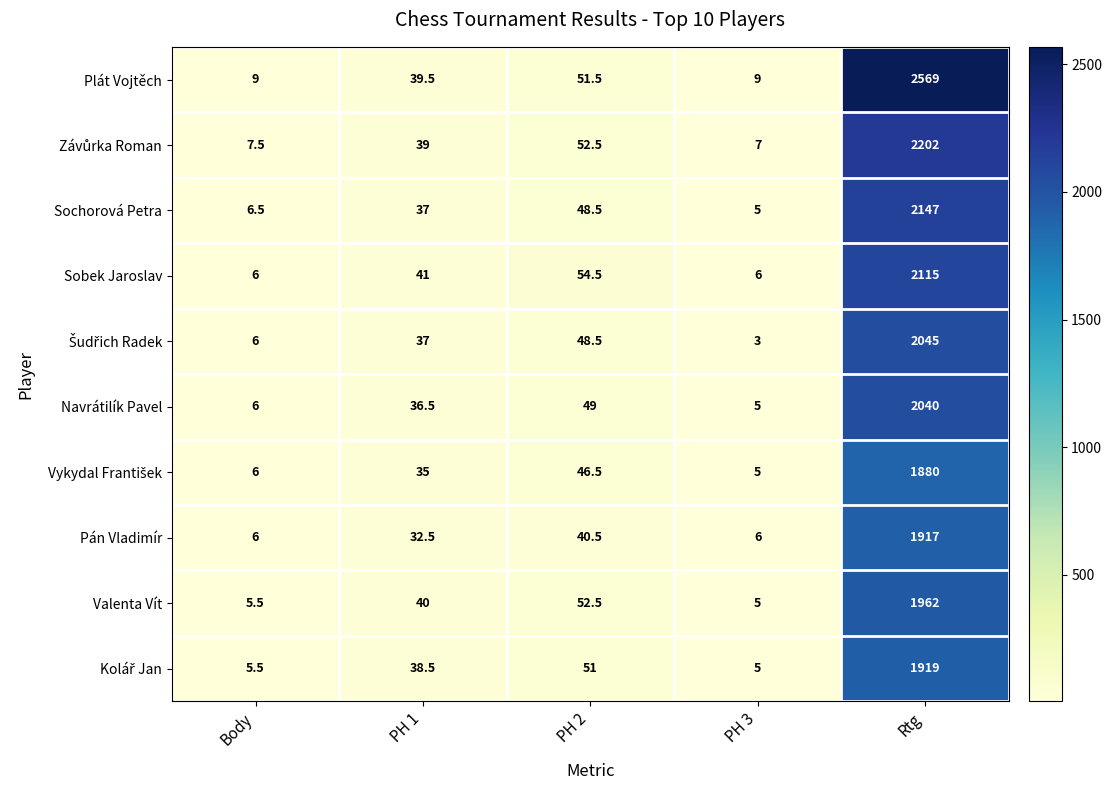

Which series has the largest total across all categories?

Plát Vojtěch